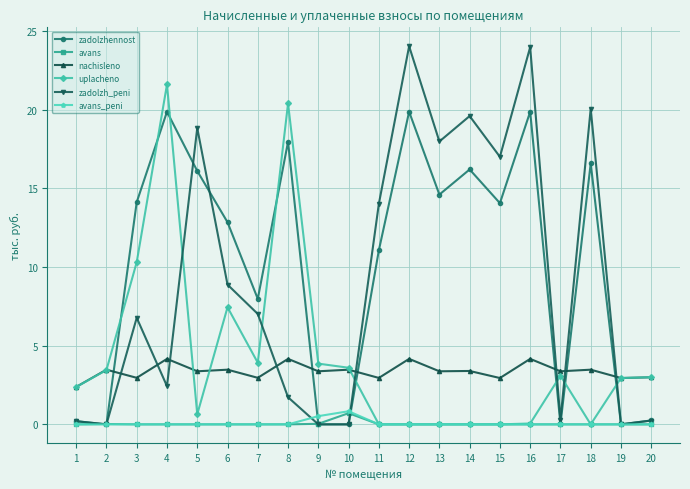

Is it true that zadolzh_peni equals 8.9 at 6?

True